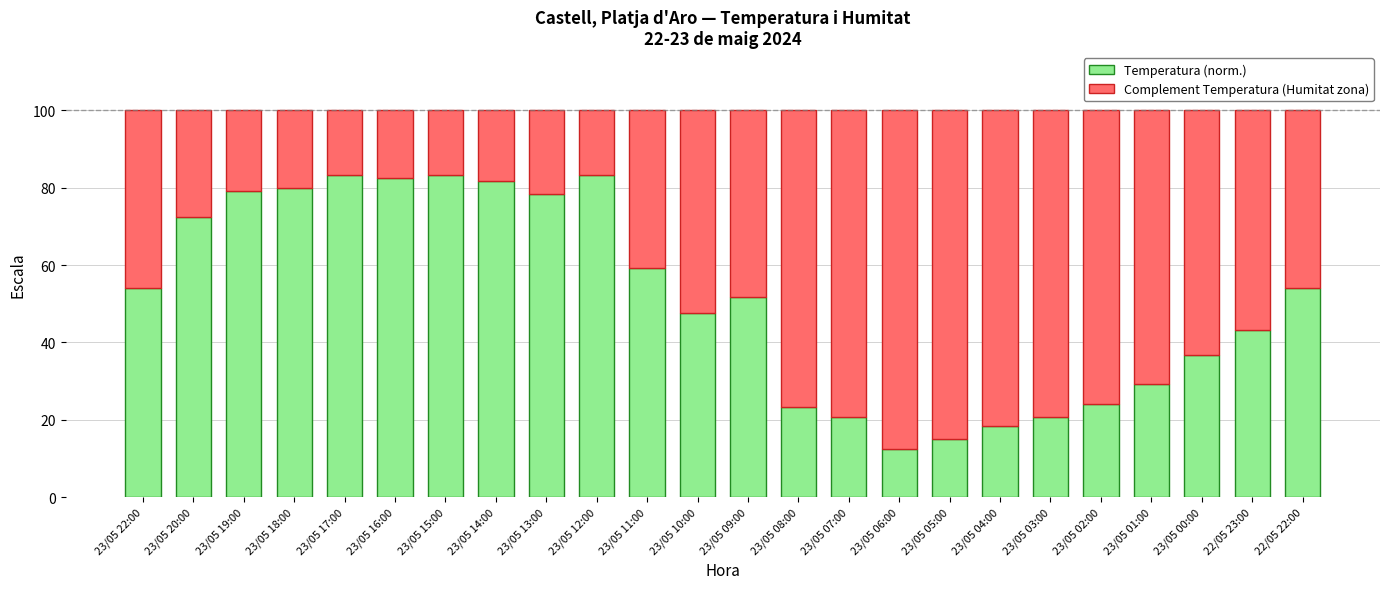

What is the total value across all series at 23/05 14:00?

100.0